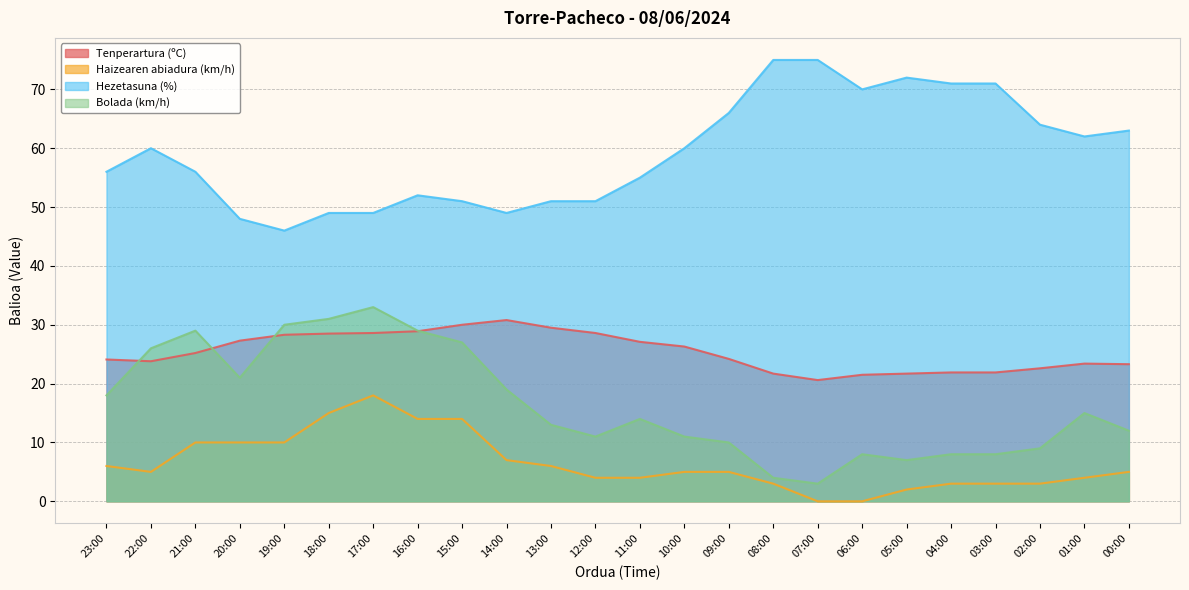

Which has a higher value, 13:00 or 03:00?

13:00